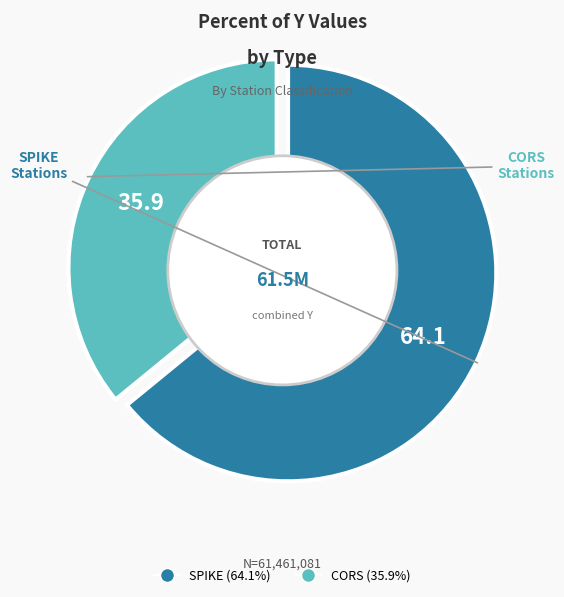

The SPIKE slice represents 60% of the pie. True or false?

False